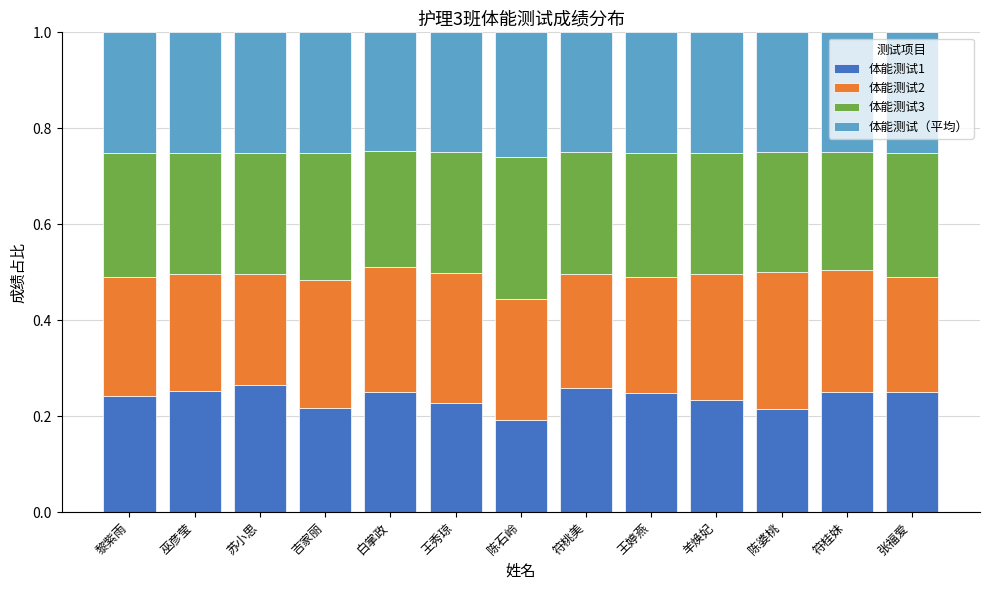

What is the sum of the 体能测试1 values at 张福爱 and 王秀琼?

0.5